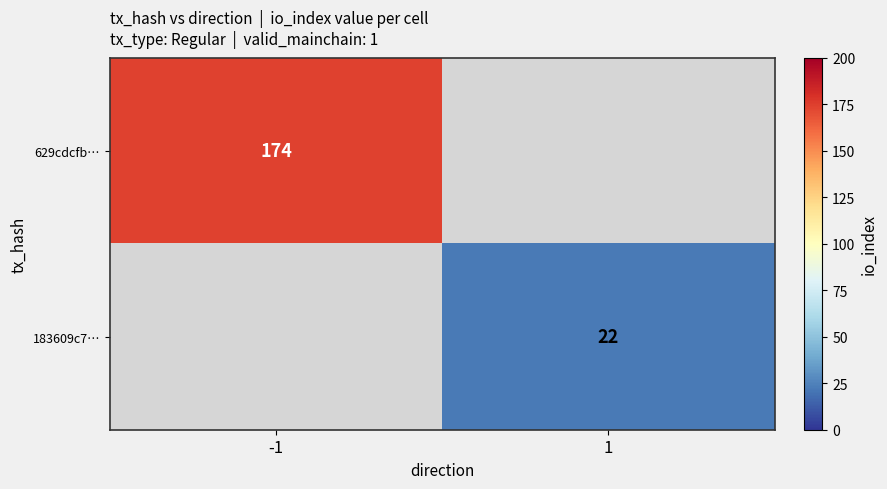

Is it true that 183609c7… equals 33.4 at 1?

False